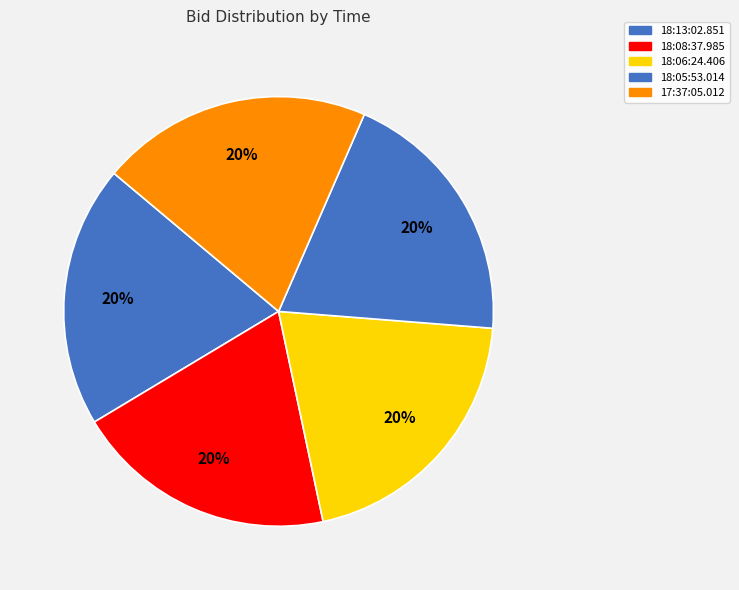

Count the number of slices in the pie.

5